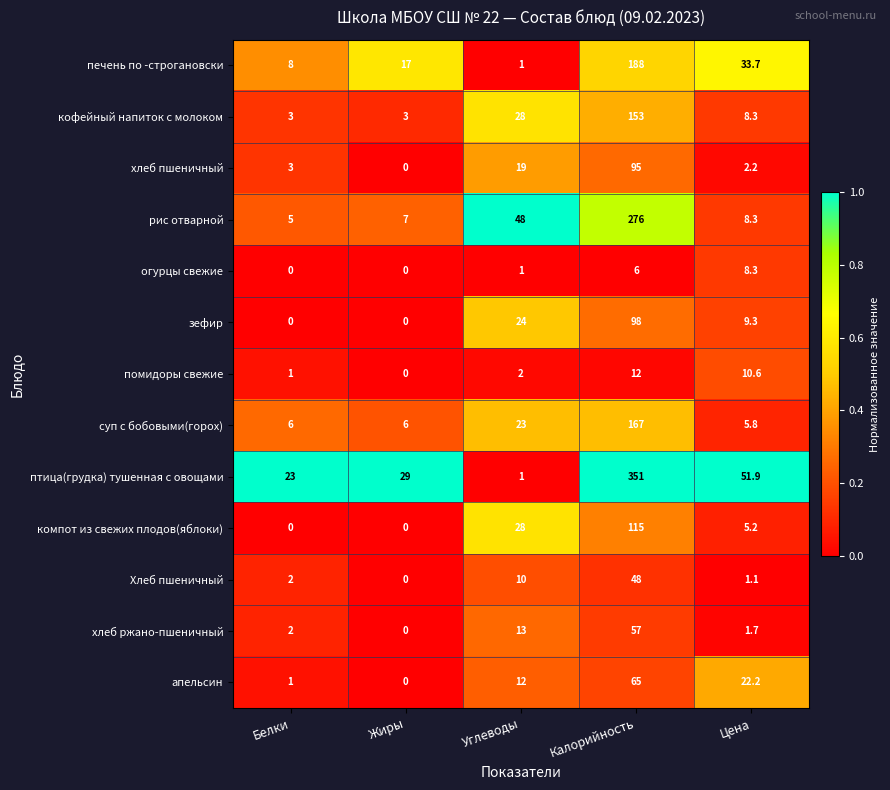

What is the difference between the maximum and second lowest values in the апельсин series?

64.0